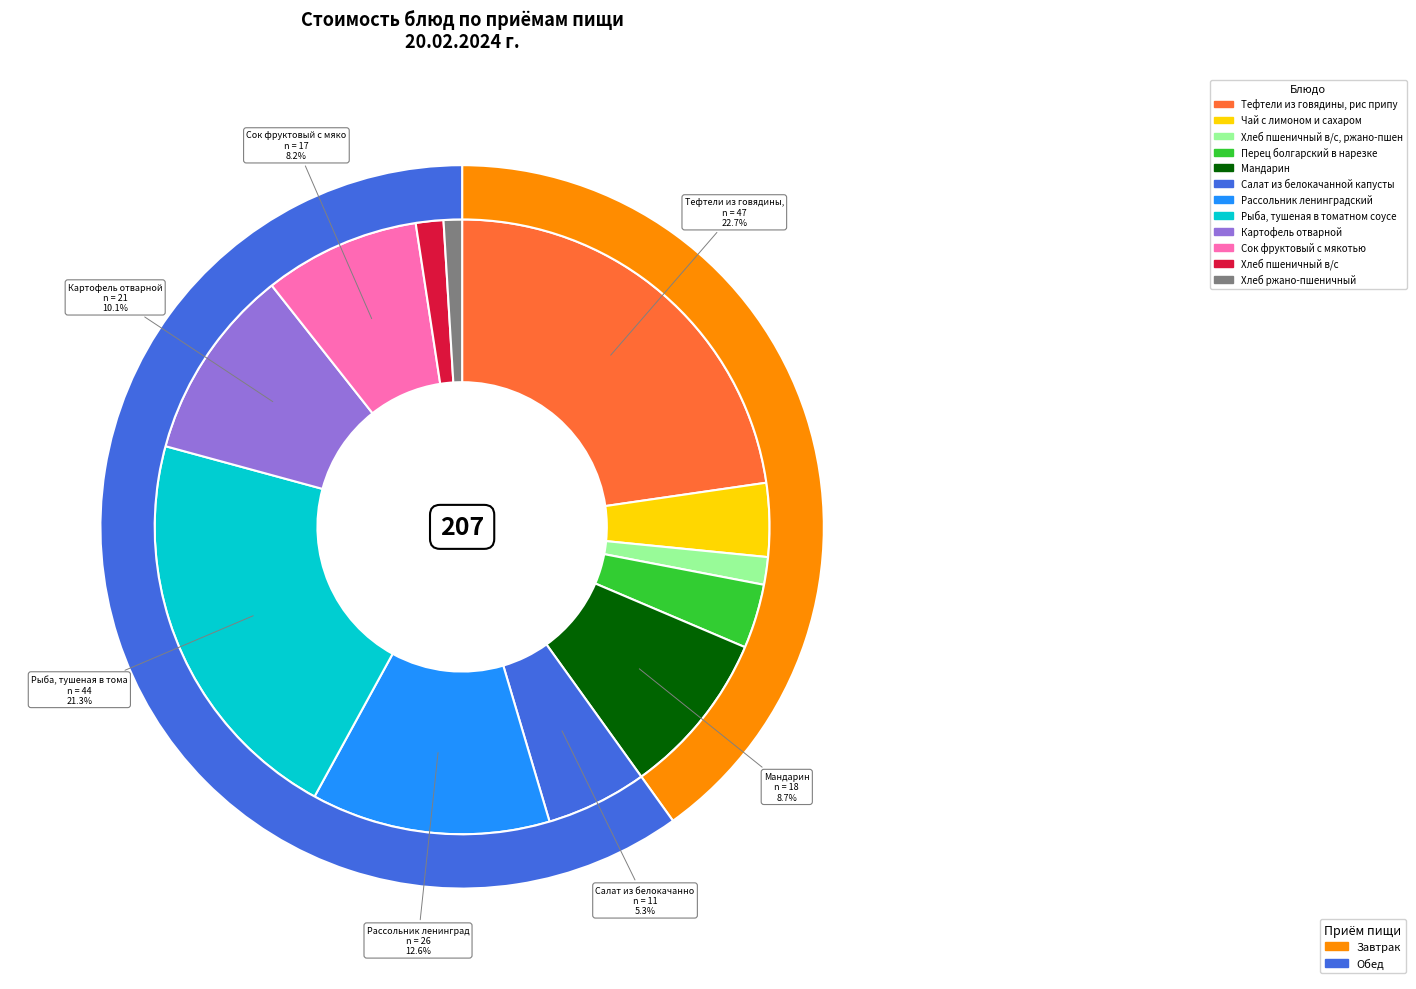

To the nearest percent, what is the difference between the largest and smallest slice percentages?

22%